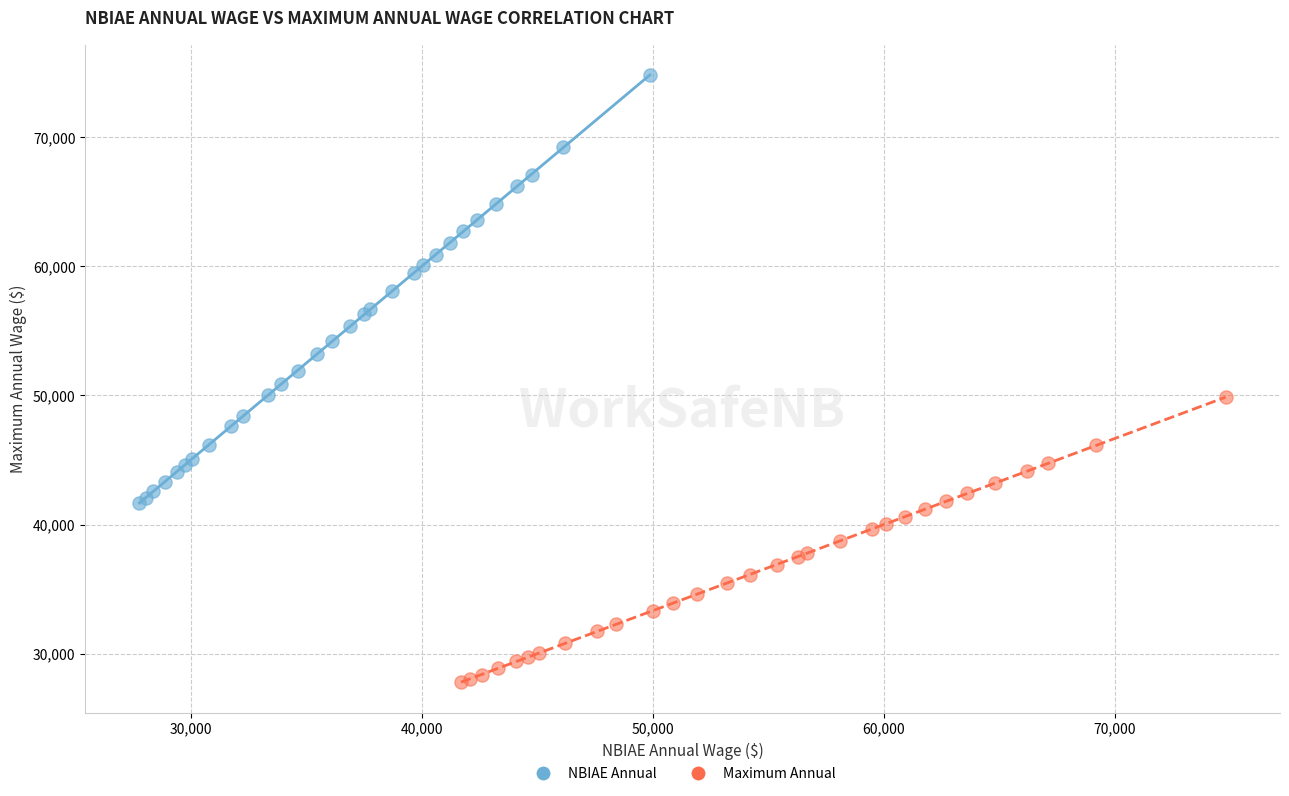

What are all the series names shown in the legend?

NBIAE Annual, Maximum Annual